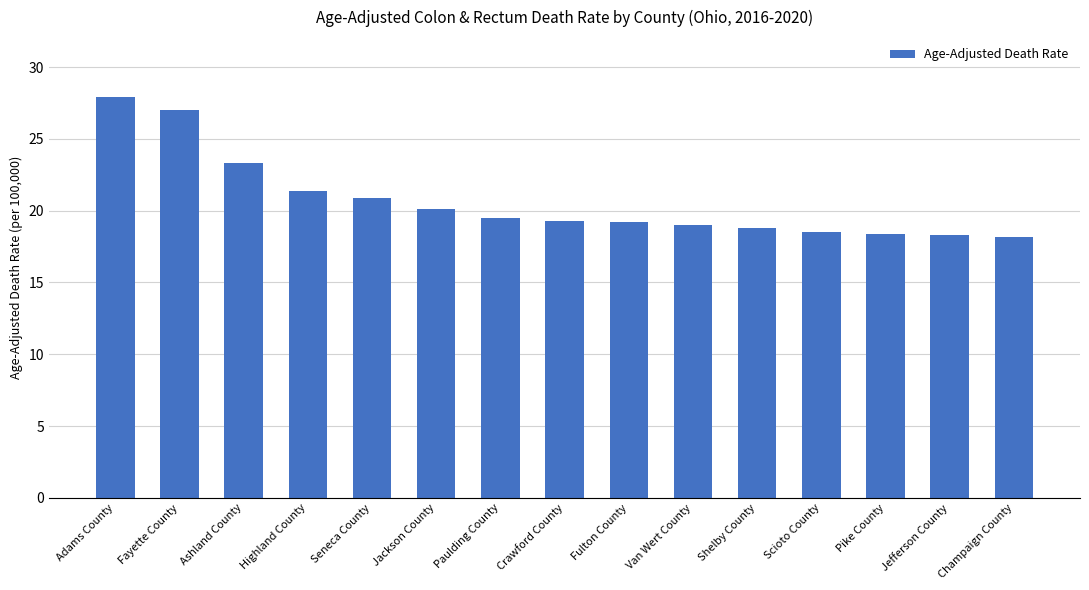

The value at Highland County is 14.7. True or false?

False